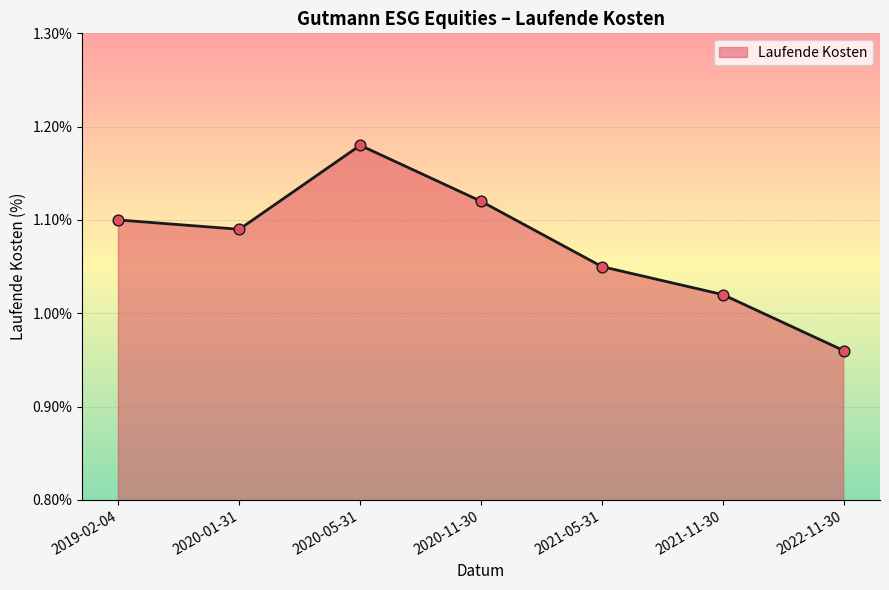

What is the change in value from 2019-02-04 to 2021-11-30?

-0.1